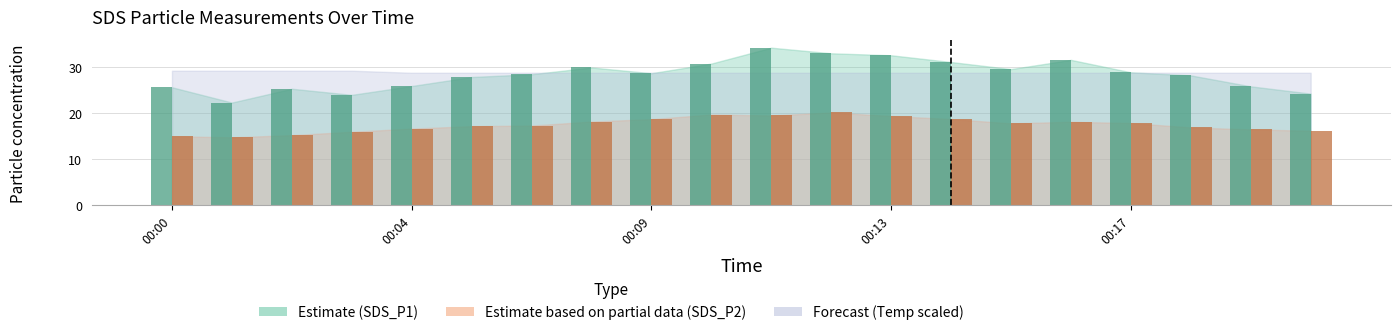

Does the chart contain any negative values?

No